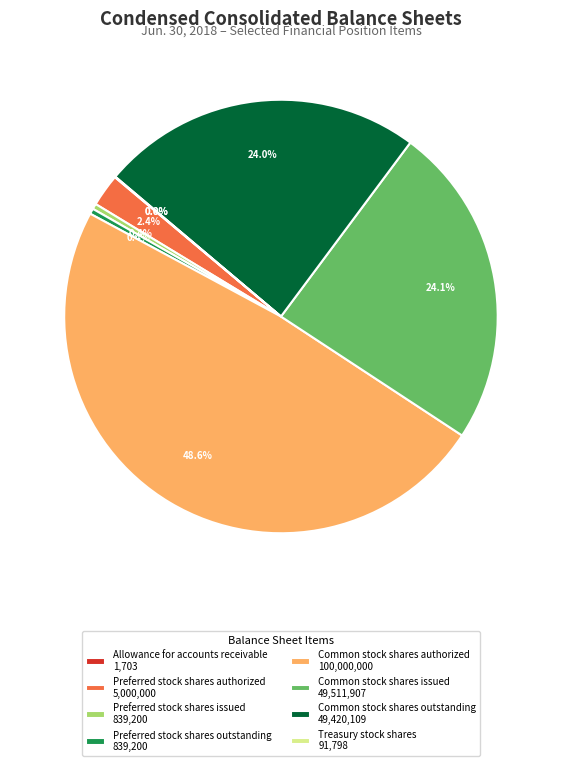

What is the ratio of the value at Common stock shares authorized 100,000,000 to the value at Preferred stock shares issued 839,200?

119.2